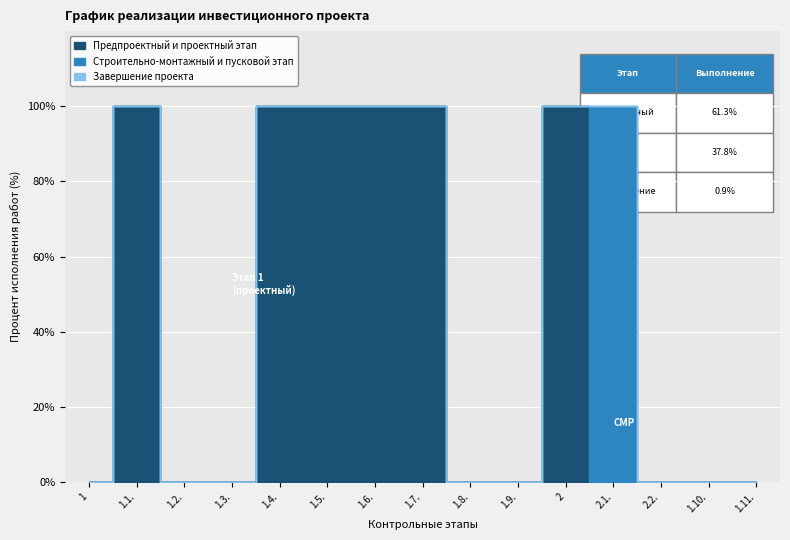

At how many categories does at least one series exceed 68?

7